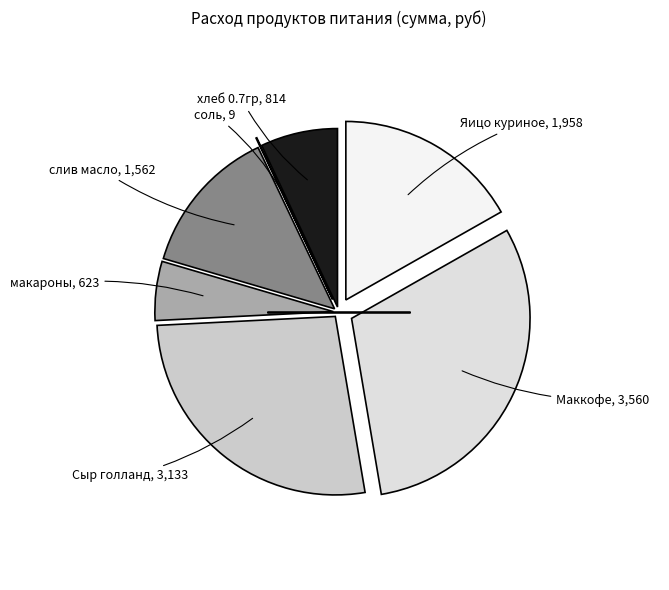

What is the smallest slice in the pie chart?

соль